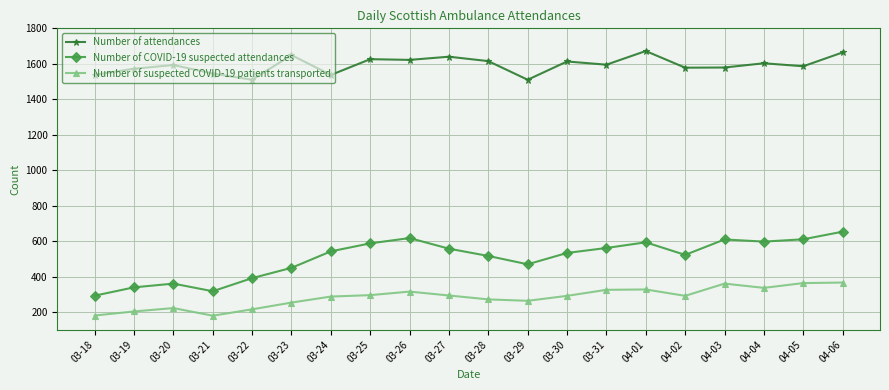

True or false: Number of attendances and Number of COVID-19 suspected attendances intersect in this chart.

False